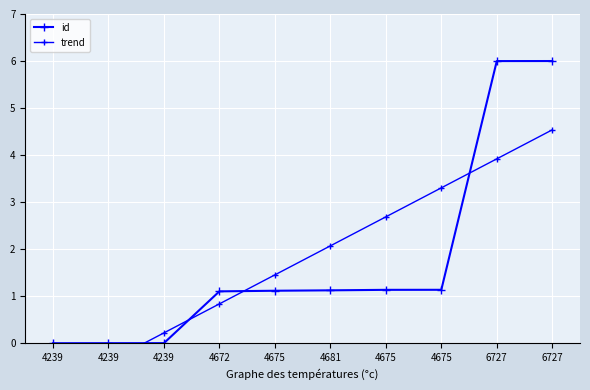

Between which two adjacent categories do id and trend first intersect?

4239 and 4239